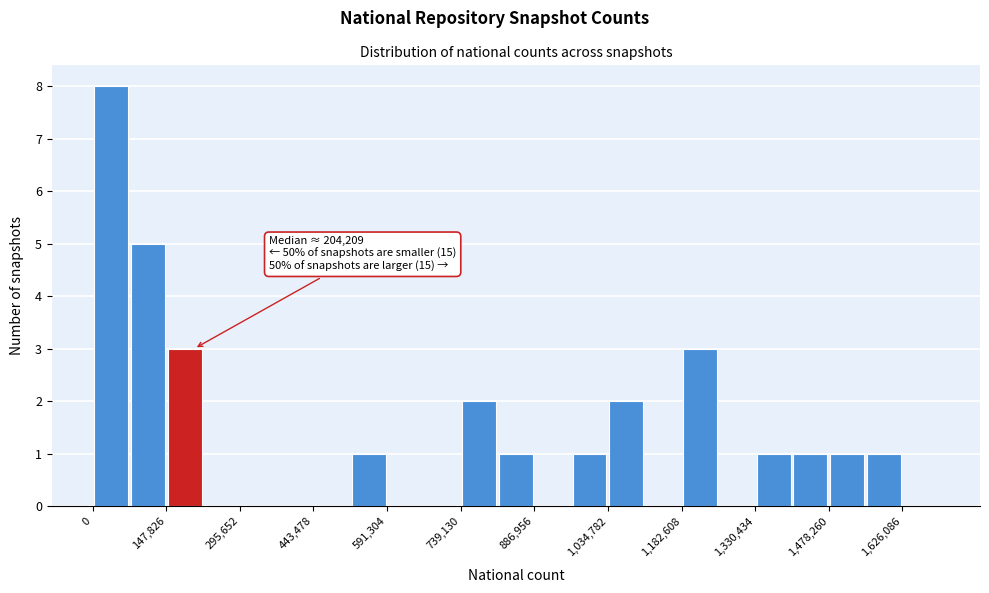

Read against the x-axis, roughly where is the centre of the tallest bar?

40000